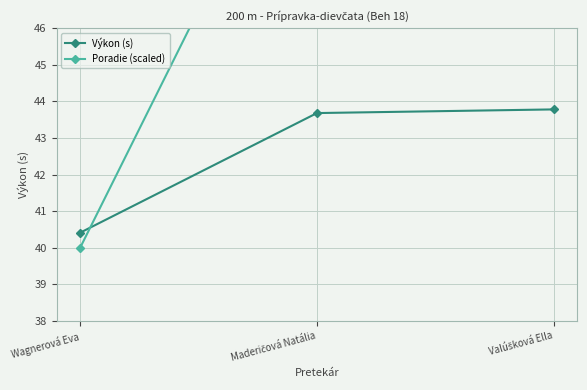

Reading left to right, list all the values displayed in this chart.

Výkon (s): Wagnerová Eva=40.4	Maderičová Natália=43.7	Valúšková Ella=43.8
Poradie (scaled): Wagnerová Eva=40.0	Maderičová Natália=53.0	Valúšková Ella=66.0